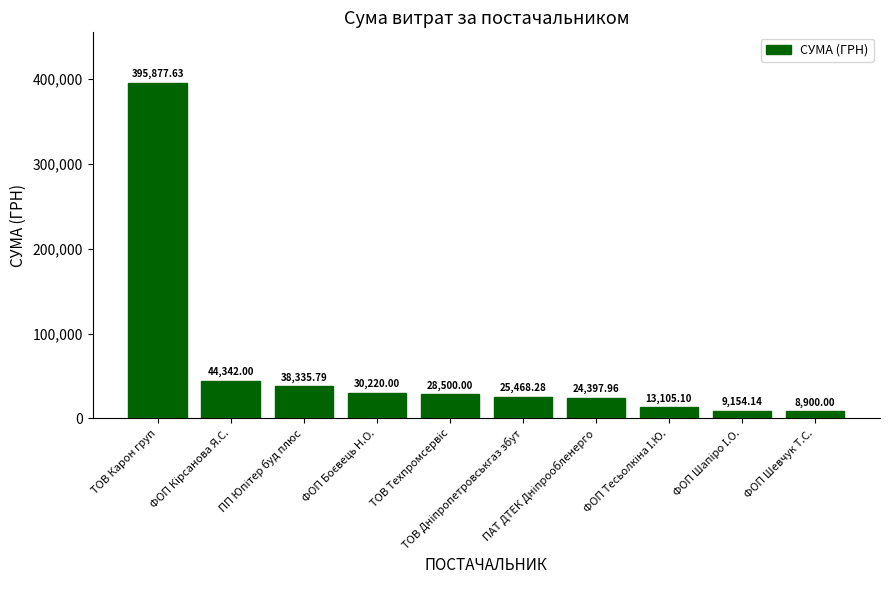

What is the difference between the maximum and second lowest values?

386723.5